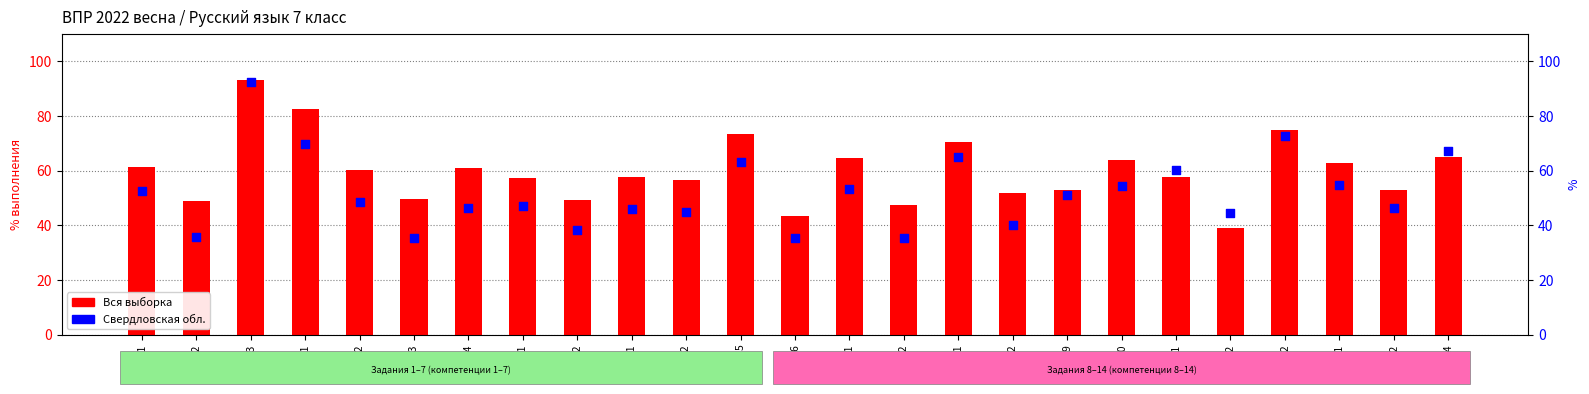

Which series has the largest total across all categories?

Вся выборка (% выполнения)